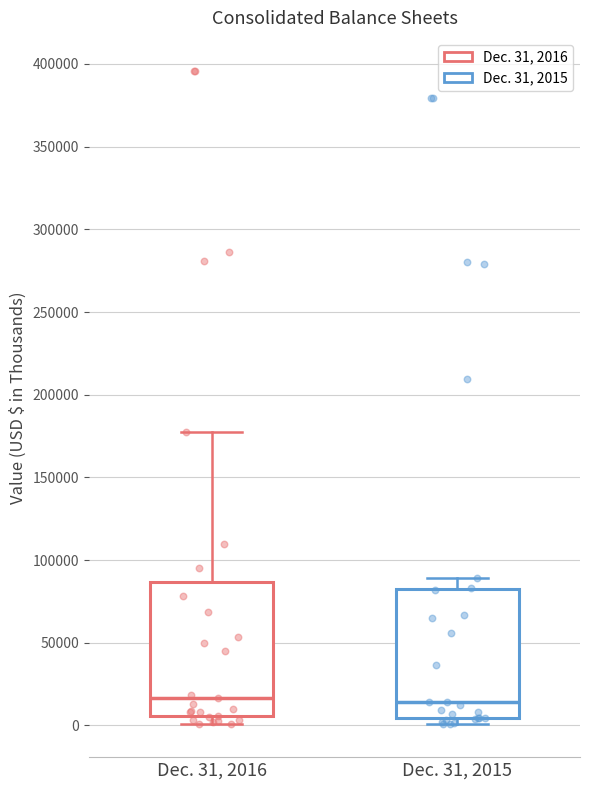

Reading left to right, read every box against the y-axis: the position of its median line, the range the box covers, and the ends of its whiskers. The values are not printed on the chart, so give them approximately, as read against the axis.

Dec. 31, 2016: median 15000, box 5000 to 85000, whiskers 0 to 175000
Dec. 31, 2015: median 15000, box 5000 to 85000, whiskers 0 to 90000